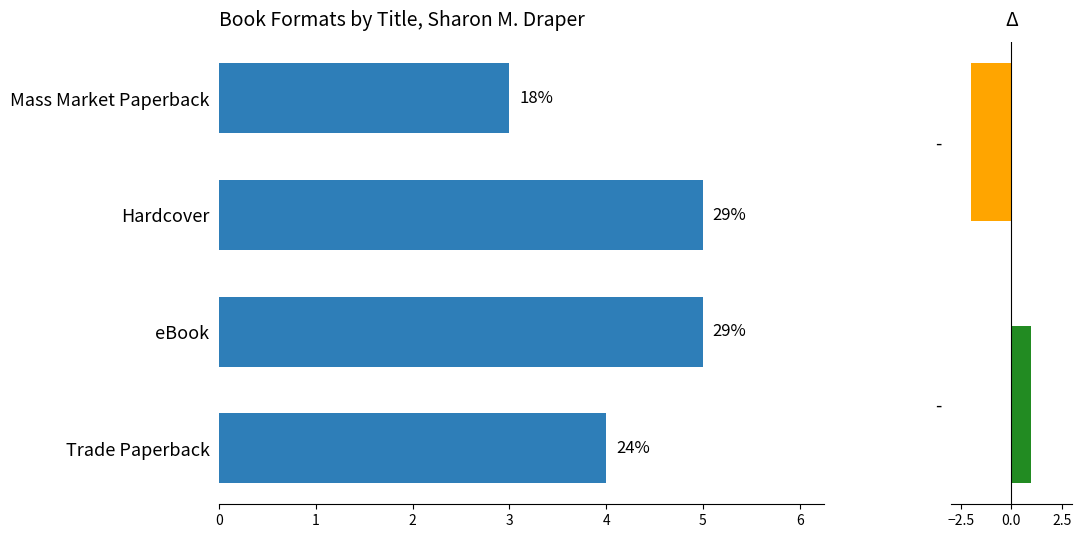

What is the change in value from Hardcover to Trade Paperback?

-1